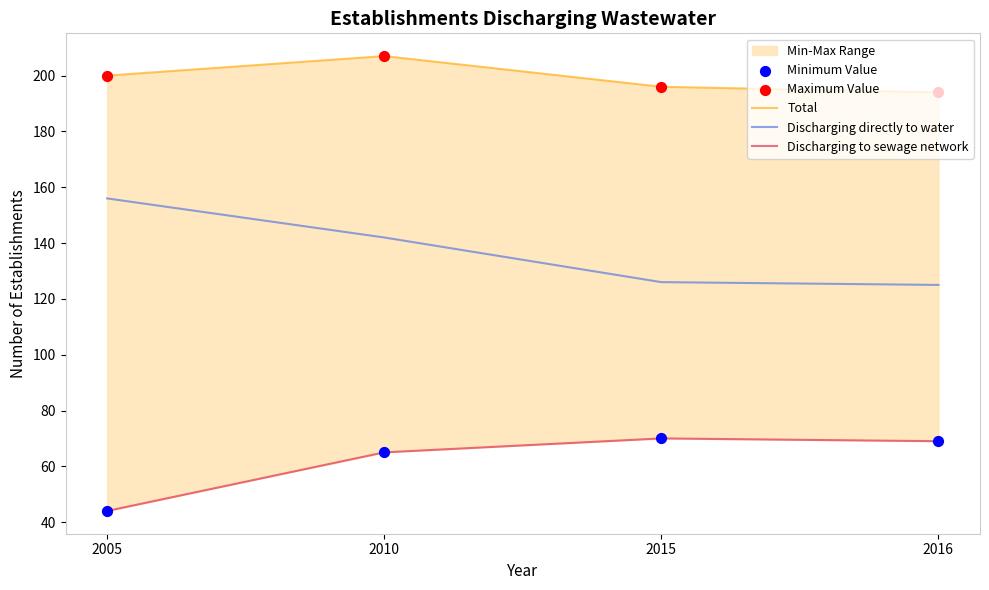

What are all the series names shown in the legend?

Total, Discharging directly to water, Discharging to sewage network, Minimum Value, Maximum Value